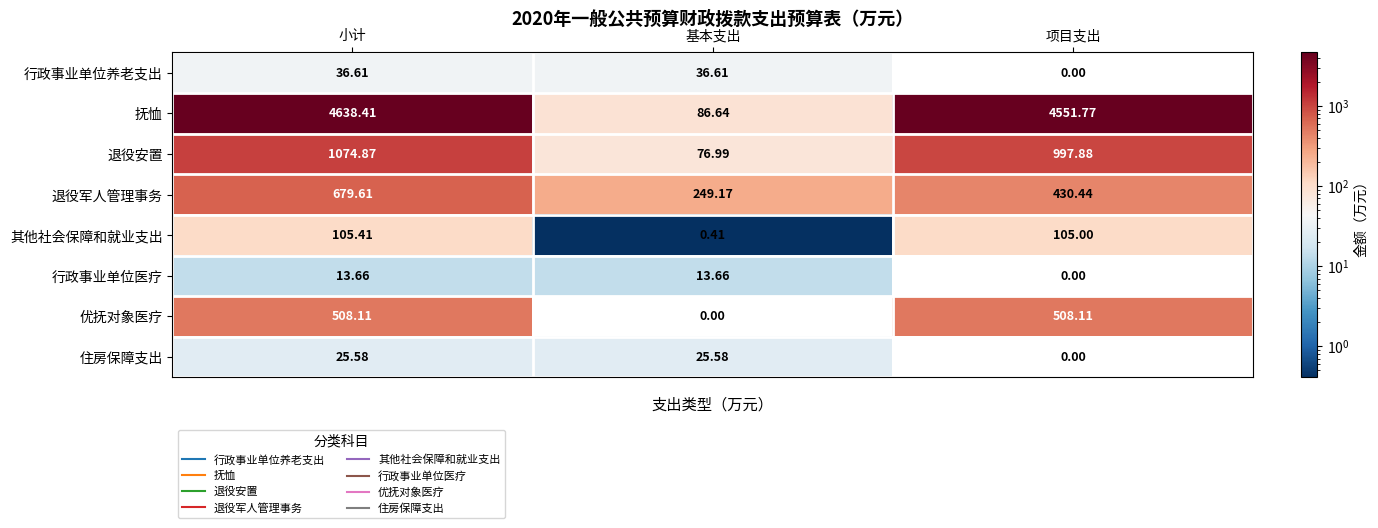

At which label is 优抚对象医疗 closest to 254?

基本支出